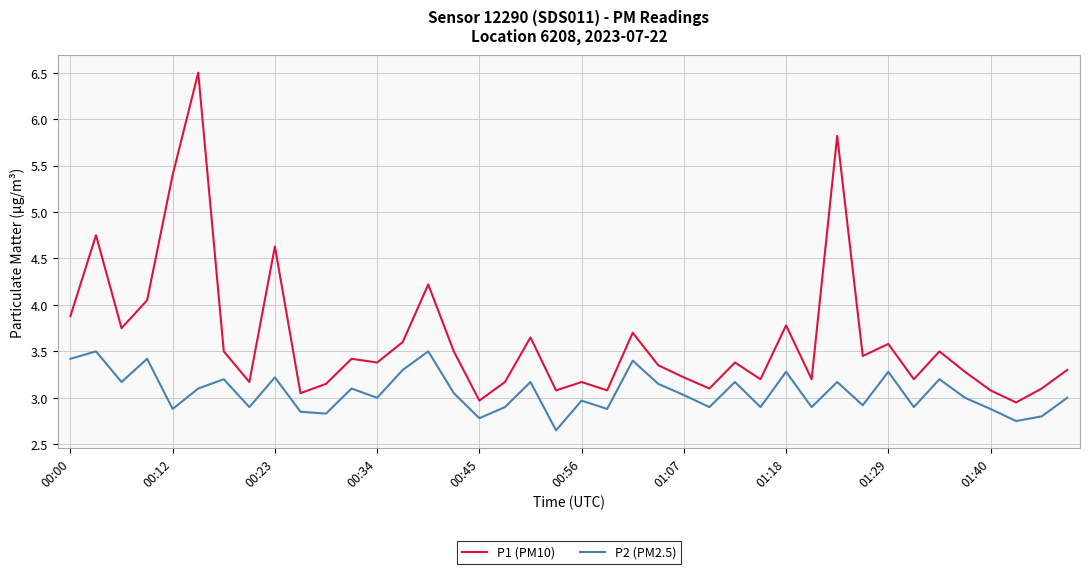

List the series in order of their overall mean, highest first.

P1 (PM10), P2 (PM2.5)